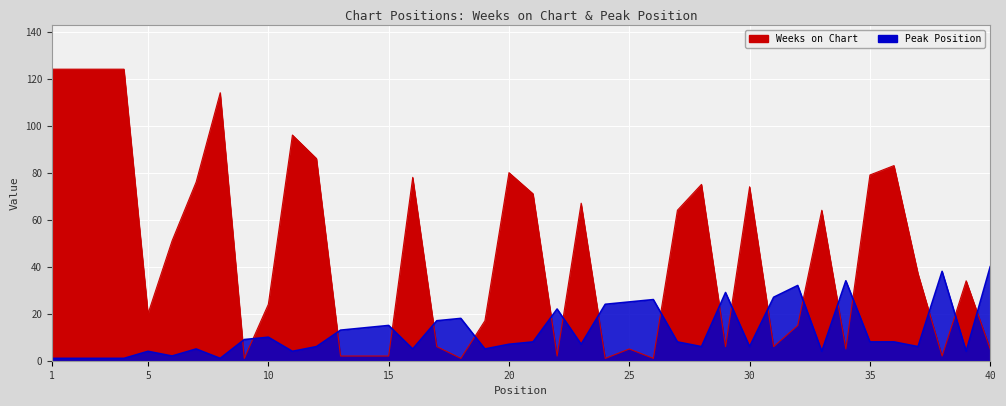

After their last crossing, which series has the higher values: Peak Position or Weeks on Chart?

Peak Position